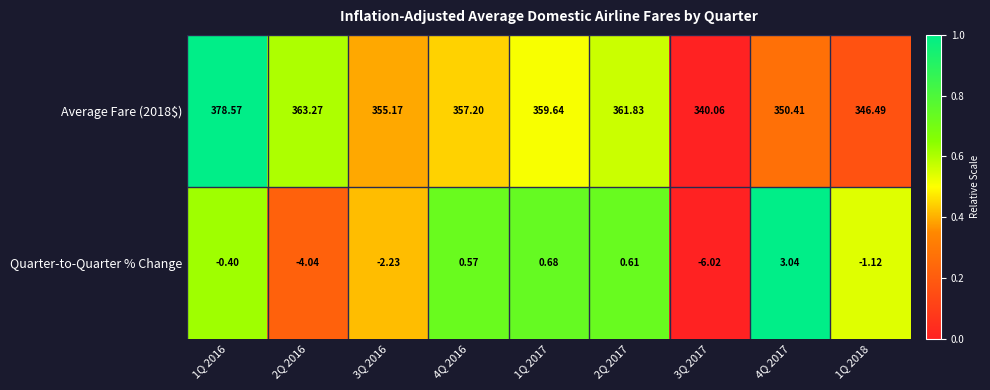

Is the value of Average Fare (2018$) at 3Q 2016 greater than the value of Quarter-to-Quarter % Change at 1Q 2018?

Yes